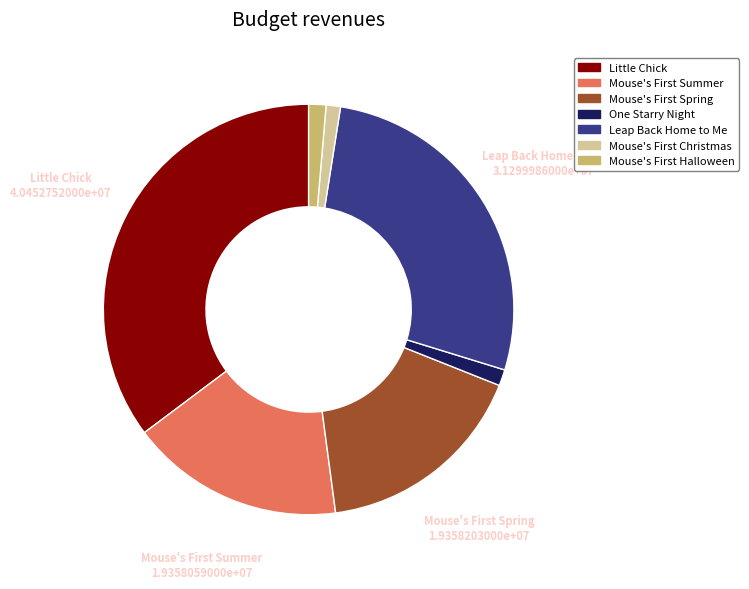

How many slices are in this pie chart?

7